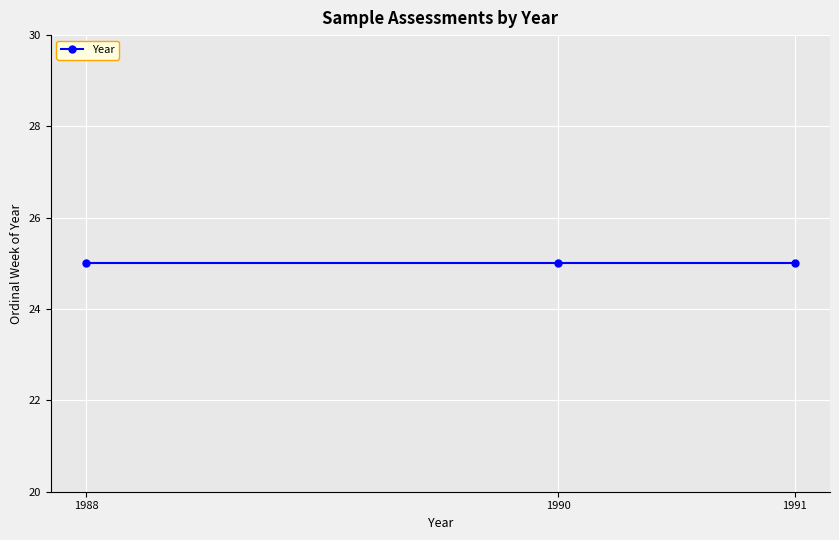

List the labels in order of value, largest first.

25, 25, 25